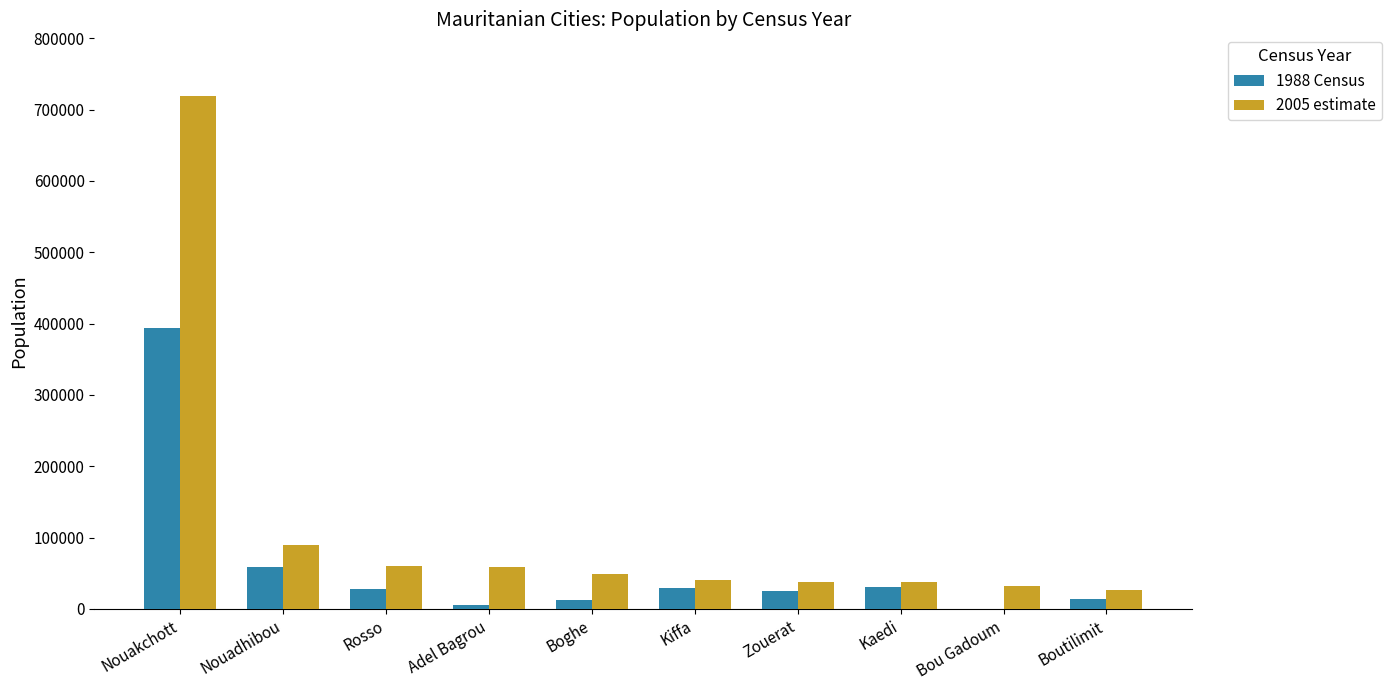

Is the value of 2005 estimate at Zouerat greater than the value of 1988 Census at Boghe?

Yes